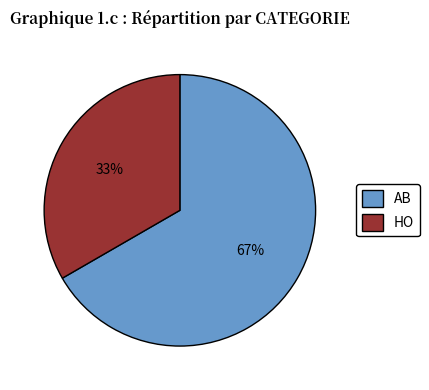

To the nearest percent, what portion does AB represent?

67%